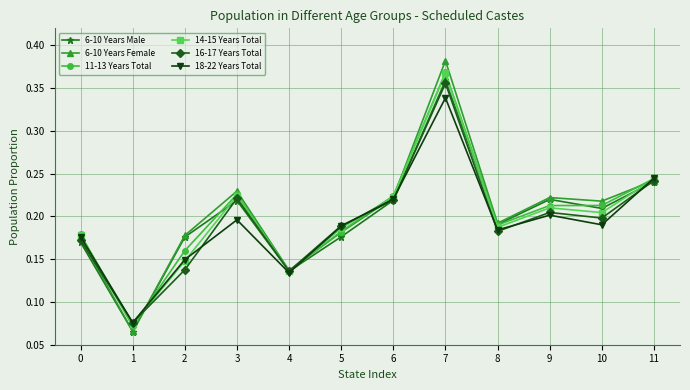

What is the sum of the 18-22 Years Total values at 7 and 9?

0.5